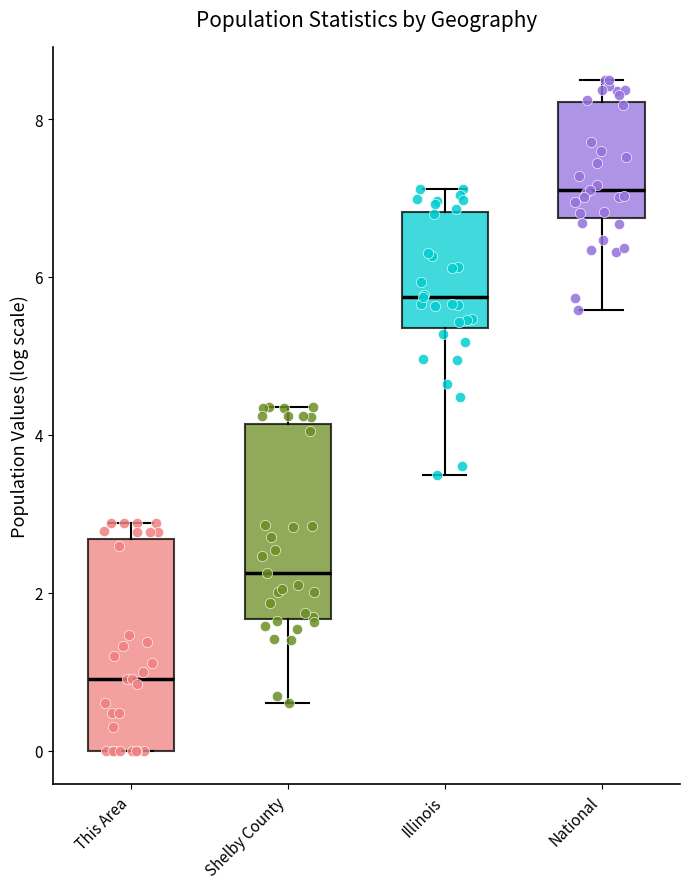

Which box's median line is the highest?

National